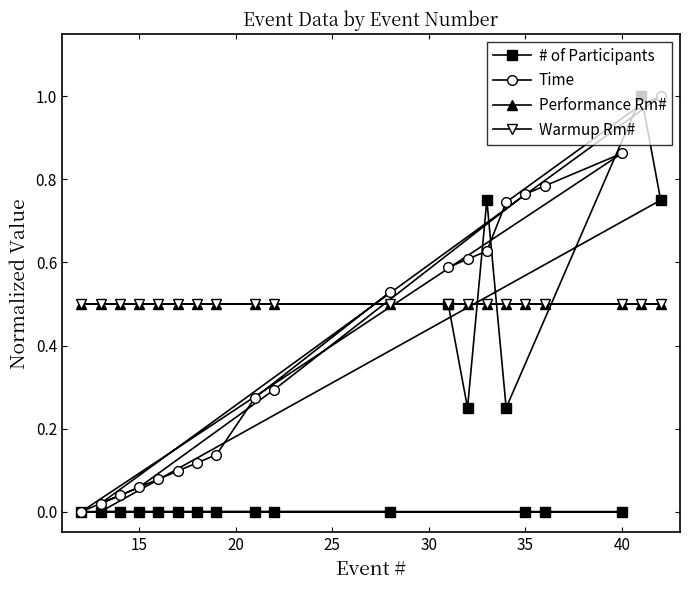

Is it true that Time equals 0.3 at 10?

False